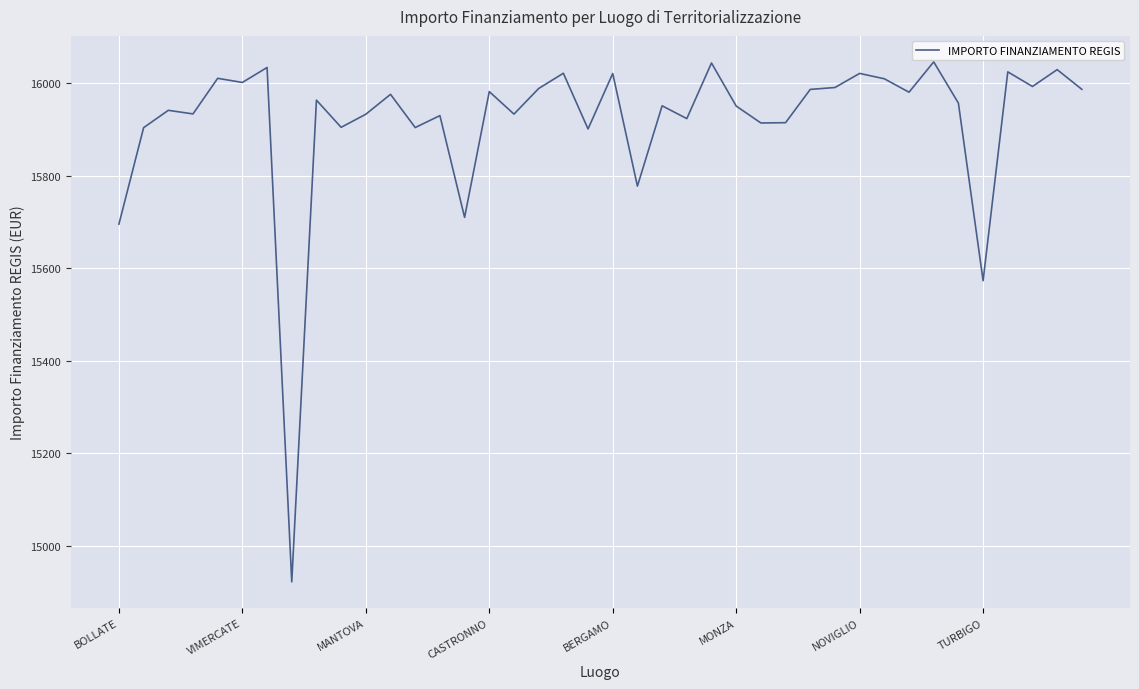

What is the difference between the maximum and minimum values?

1124.3